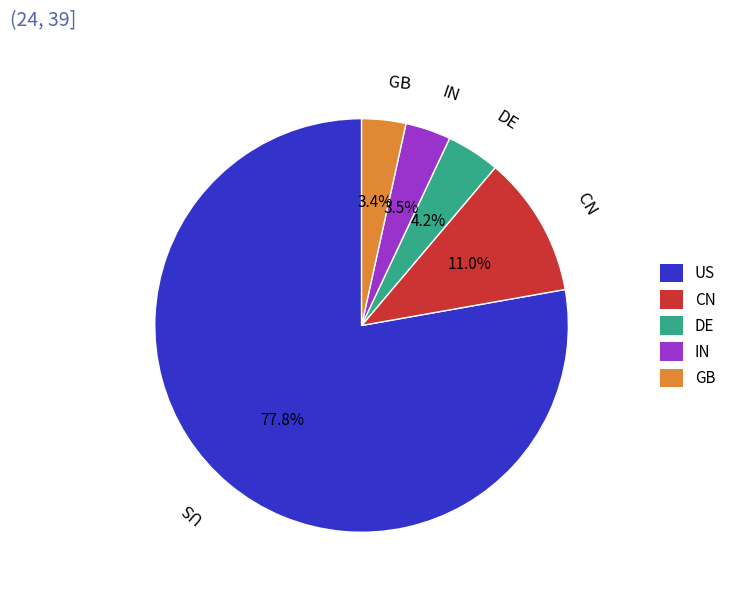

Which has a higher value, DE or CN?

CN